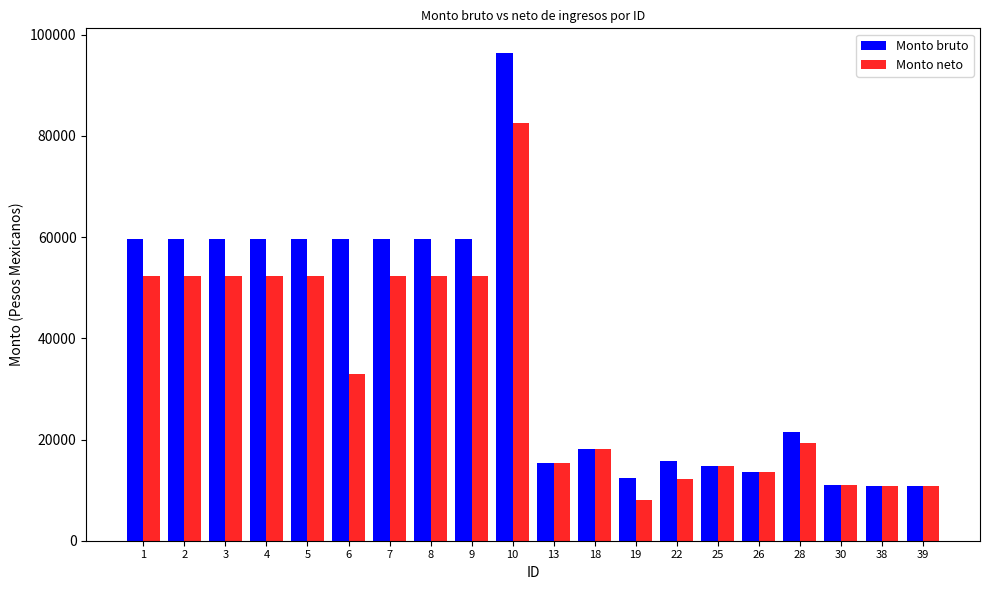

Is the value of Monto bruto at 13 greater than the value of Monto neto at 18?

No